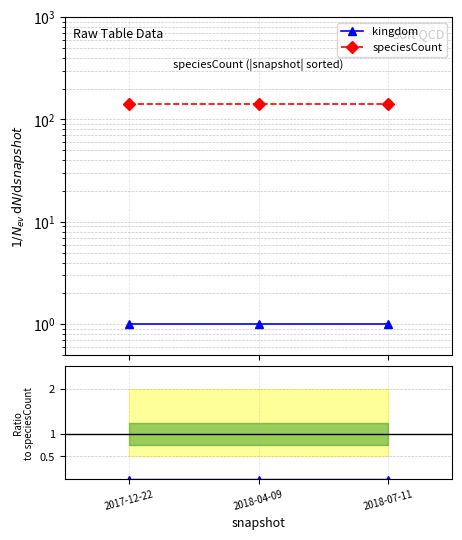

What is the average value of the speciesCount series?

142.0